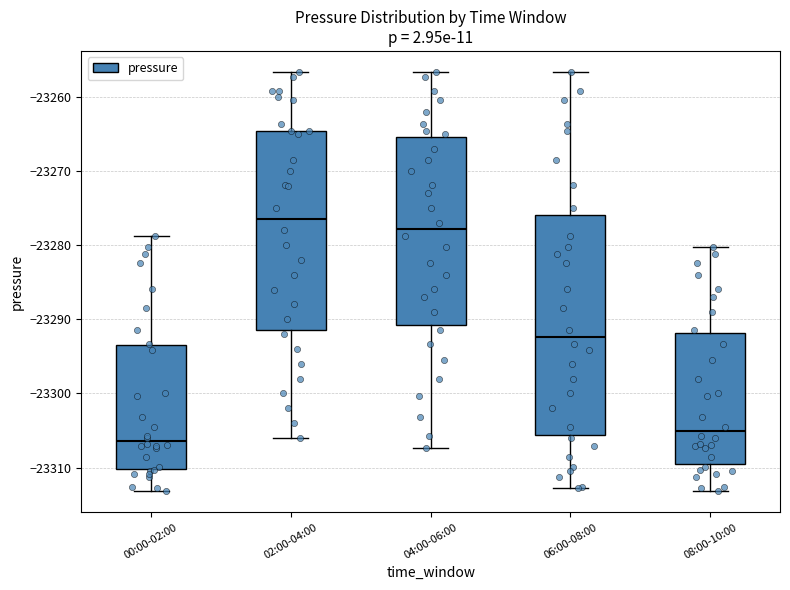

Where does the upper whisker of the box for 08:00-10:00 end on the y-axis? The values are not printed on the chart, so give them approximately, as read against the axis.

-23280